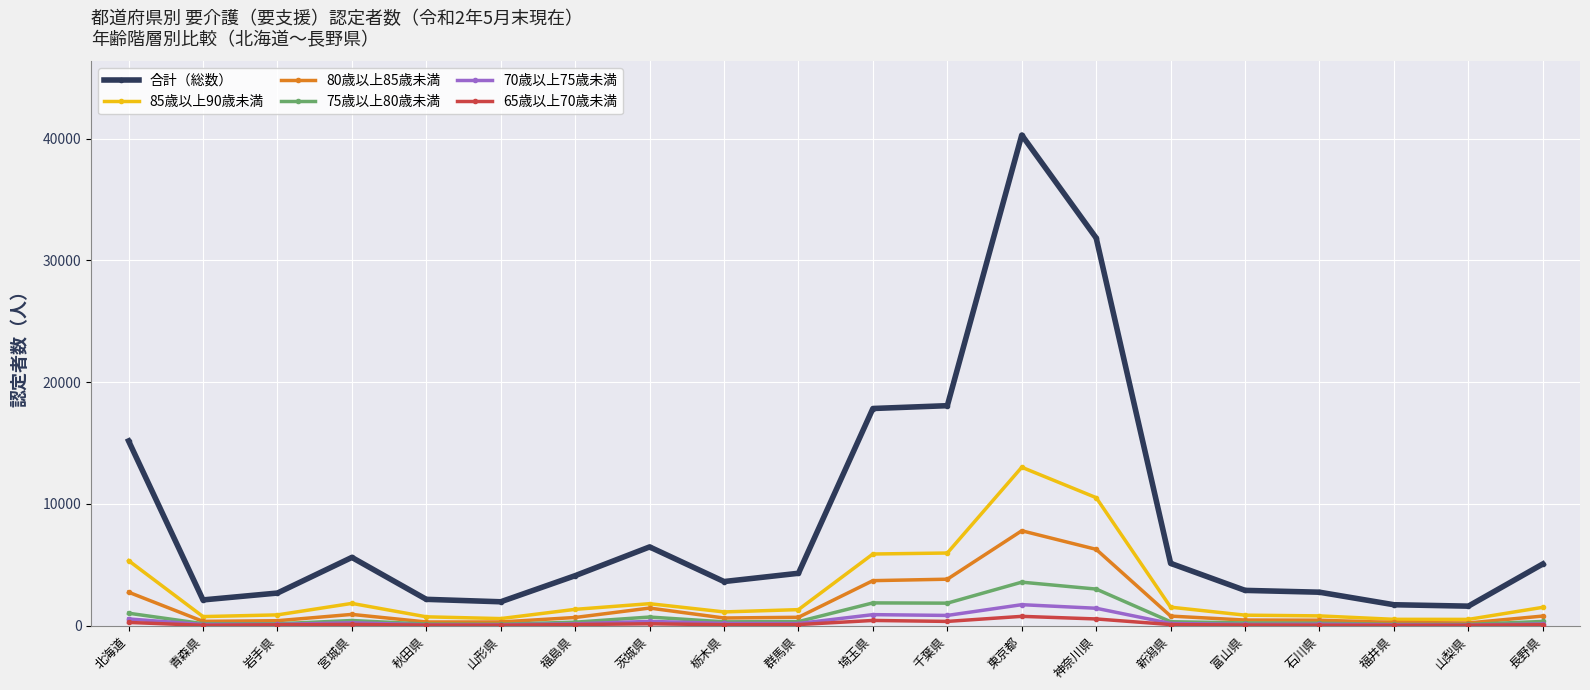

Between 青森県 and 福島県, which series saw the biggest shift?

合計（総数）